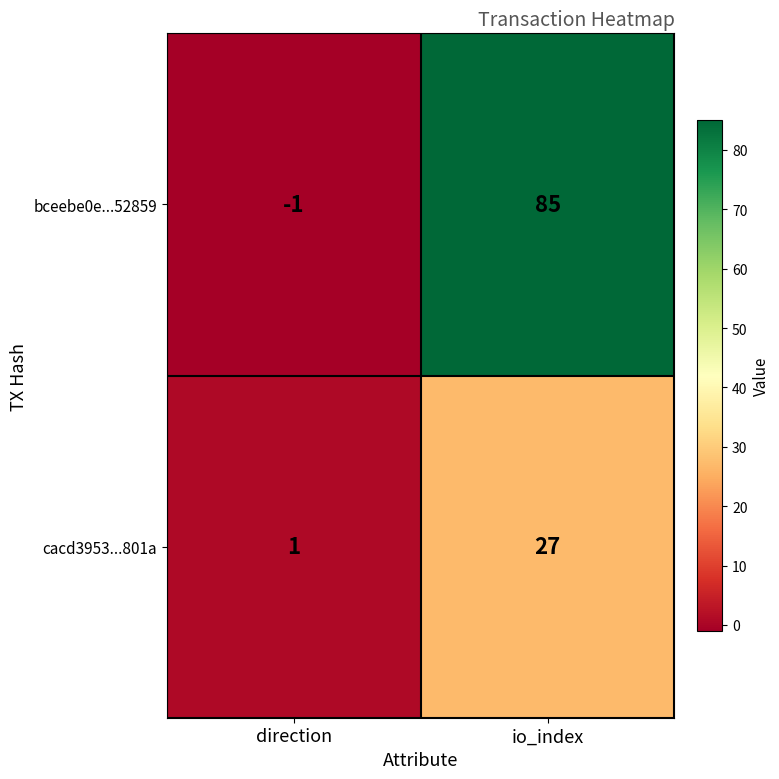

What is the maximum value for cacd3953...801a?

27